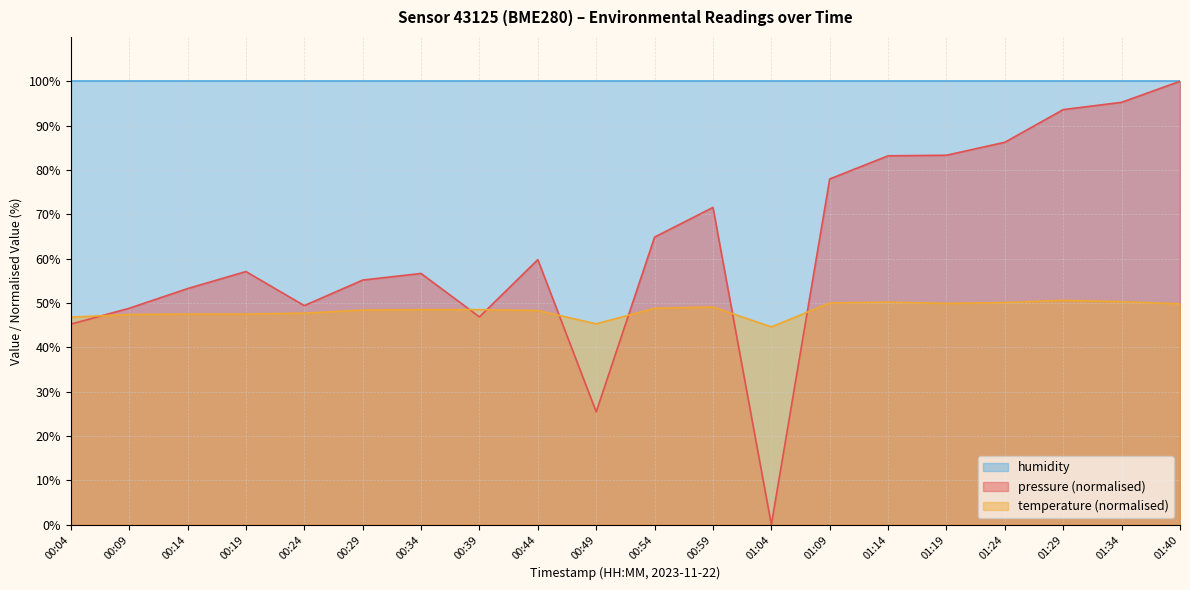

What is the label of the 20th point from the left?

01:40